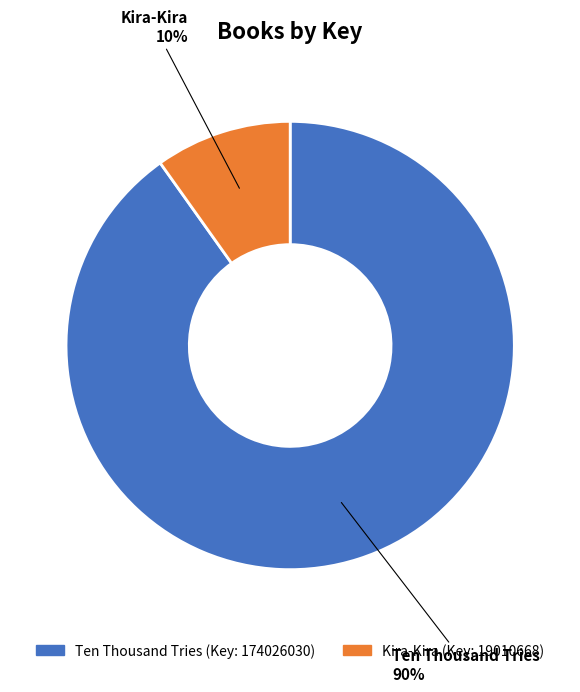

Which slice represents more than half of the pie?

Ten Thousand Tries